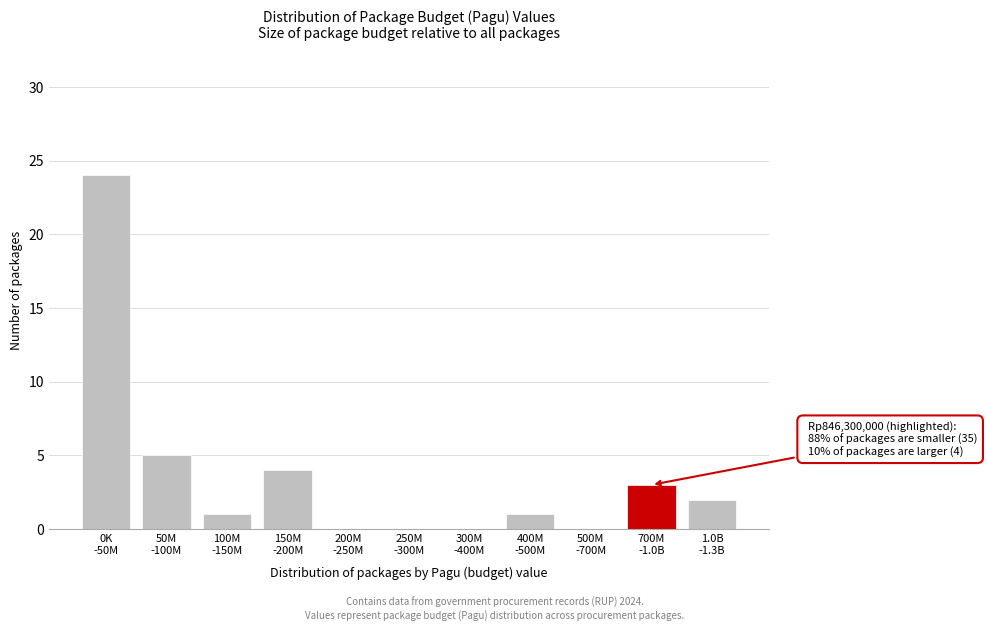

What is the maximum value shown in the chart?

24